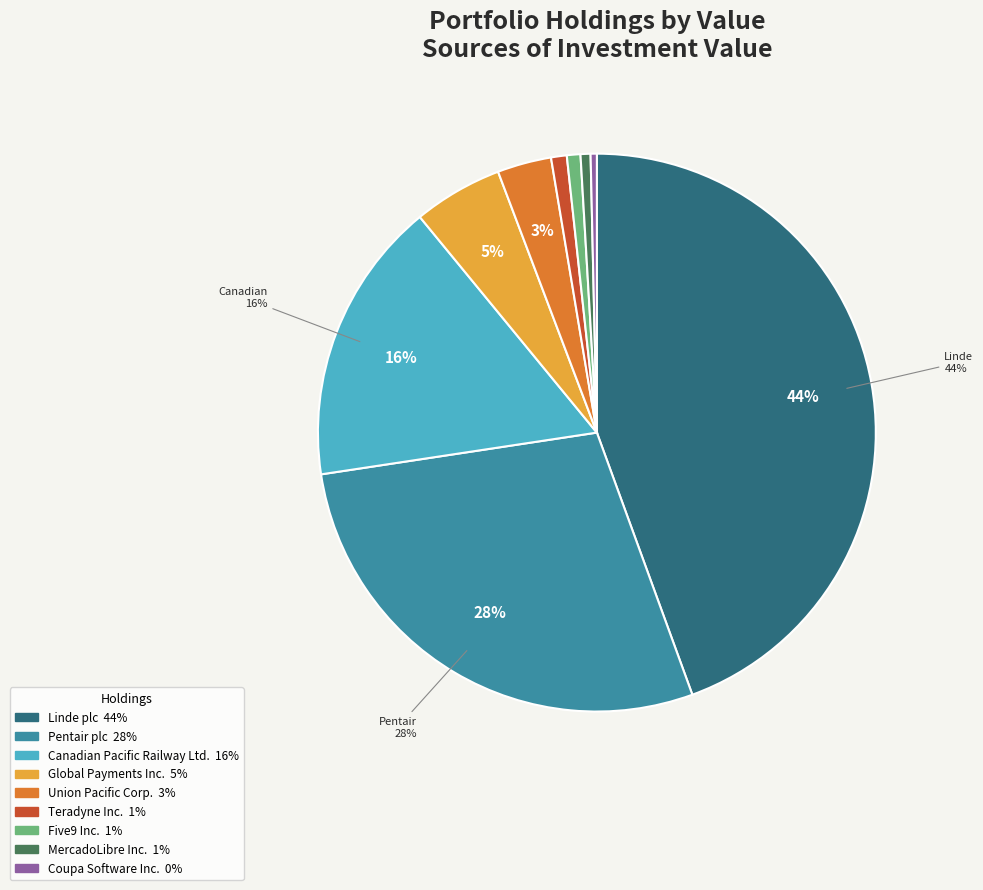

The Union Pacific Corp. slice represents 3% of the pie. True or false?

True